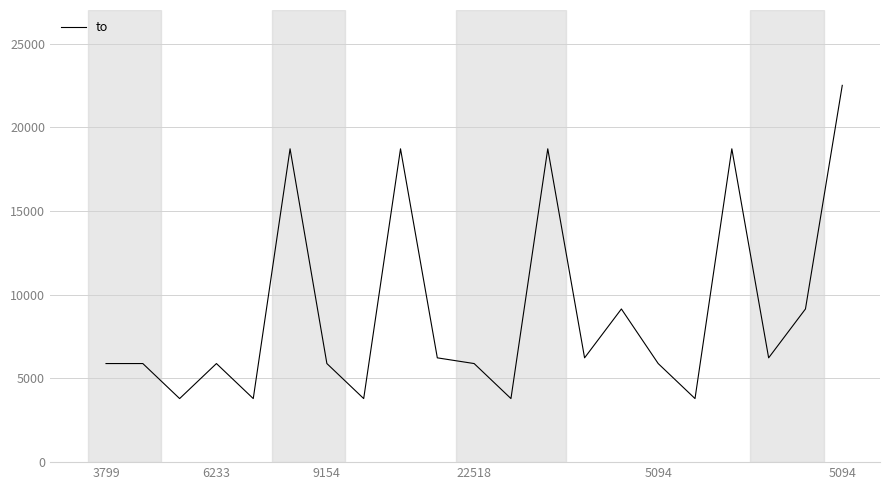

What is the difference between the maximum and minimum values?

18719